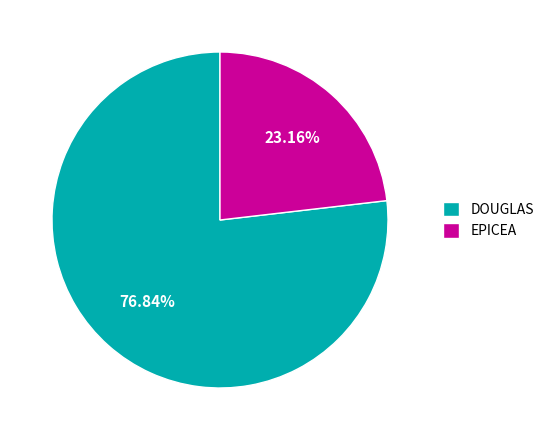

What percentage is the EPICEA slice, to the nearest percent?

23%